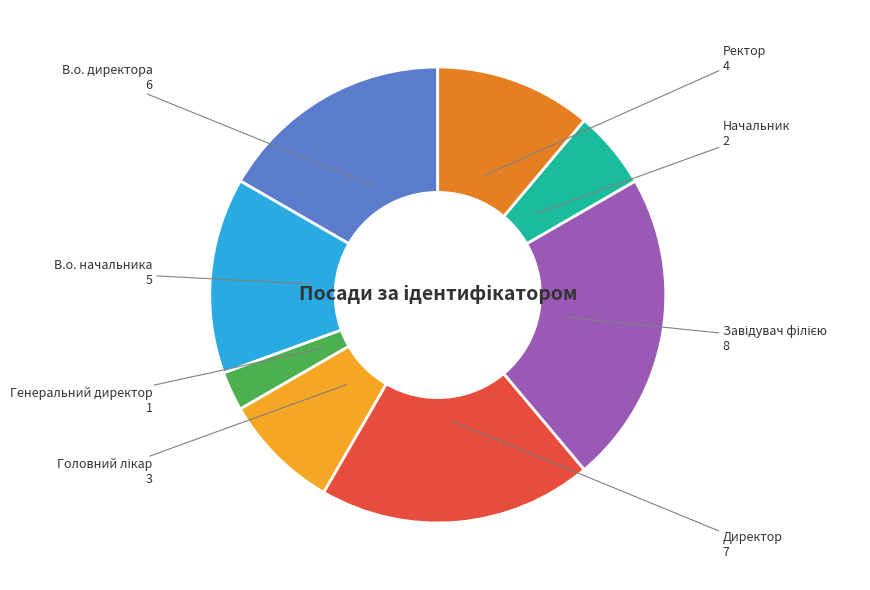

Does any single category account for the majority?

No